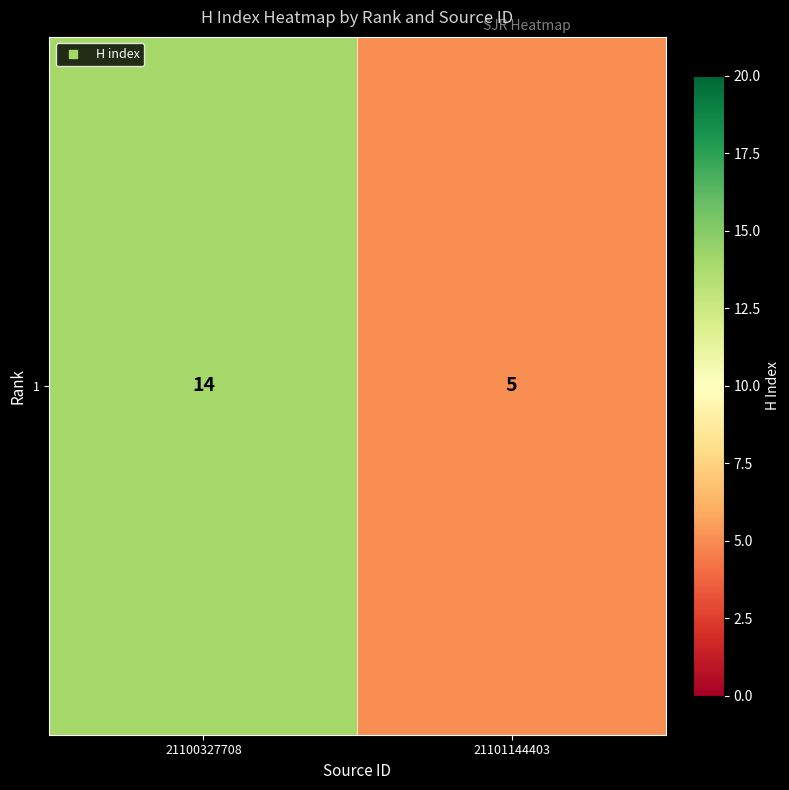

How many values are below 14?

1